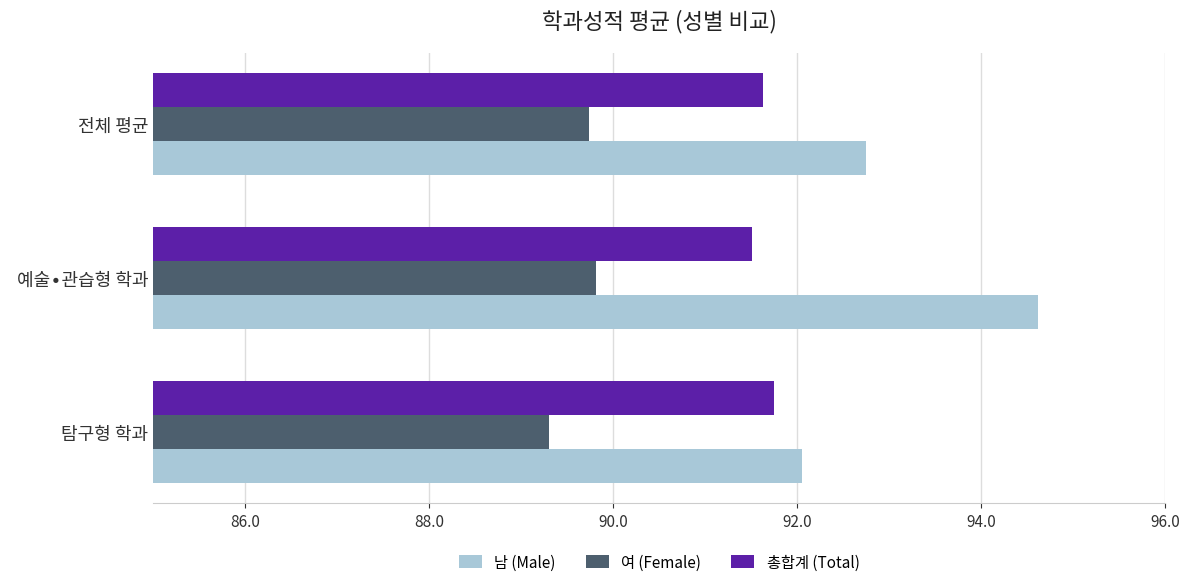

What is the difference between the maximum and second lowest values in the 남 (Male) series?

1.9